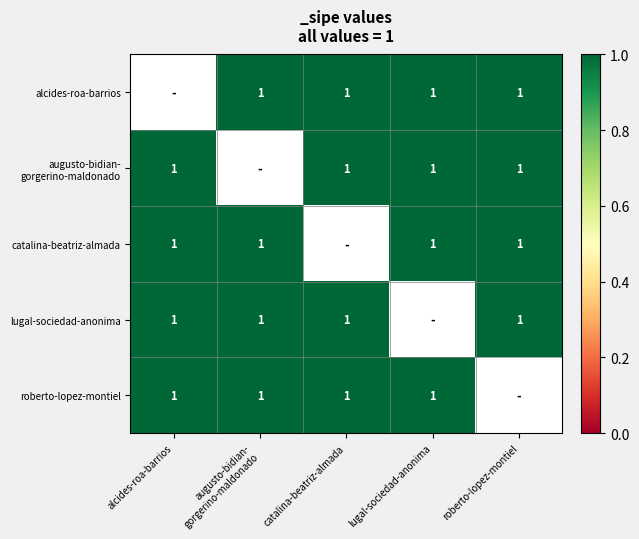

Which label corresponds to the largest value in the chart?

augusto-bidian-
gorgerino-maldonado